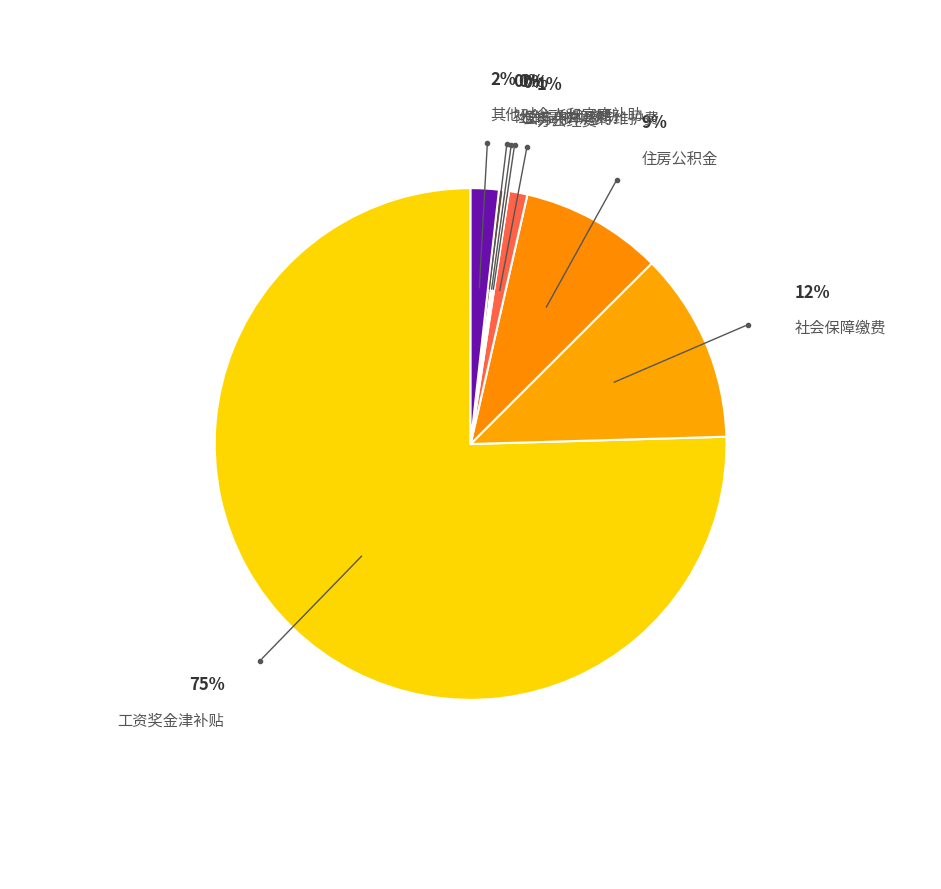

Do 社会保障缴费 and 办公经费 together represent more than half of the pie?

No